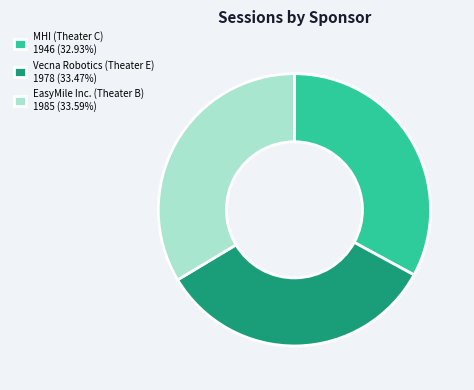

What is the ratio of the value at MHI (Theater C) 1946 (32.93%) to the value at EasyMile Inc. (Theater B) 1985 (33.59%)?

1.0